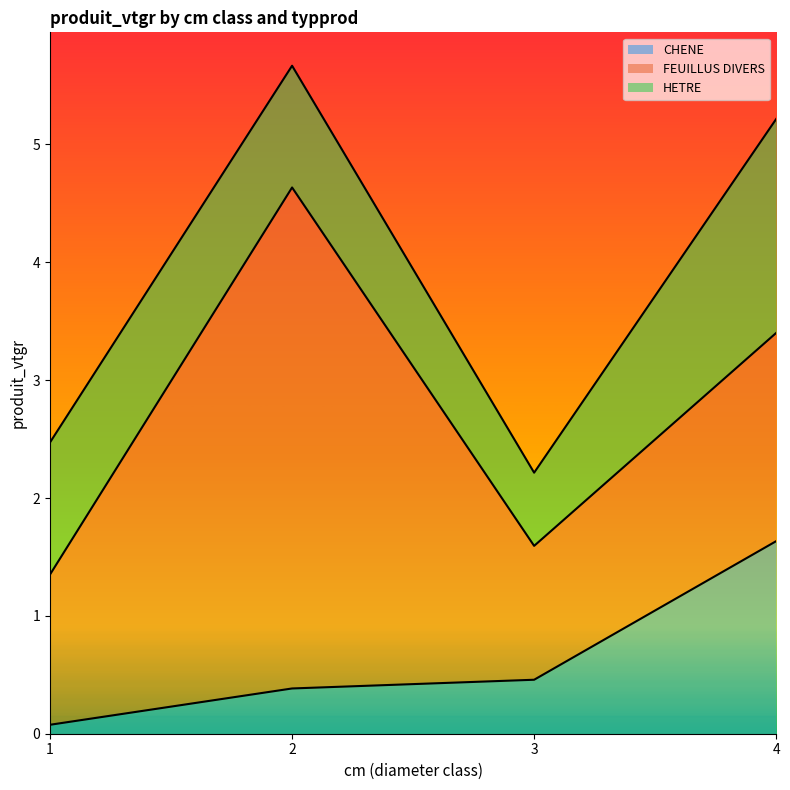

How many lines are shown in the chart?

3